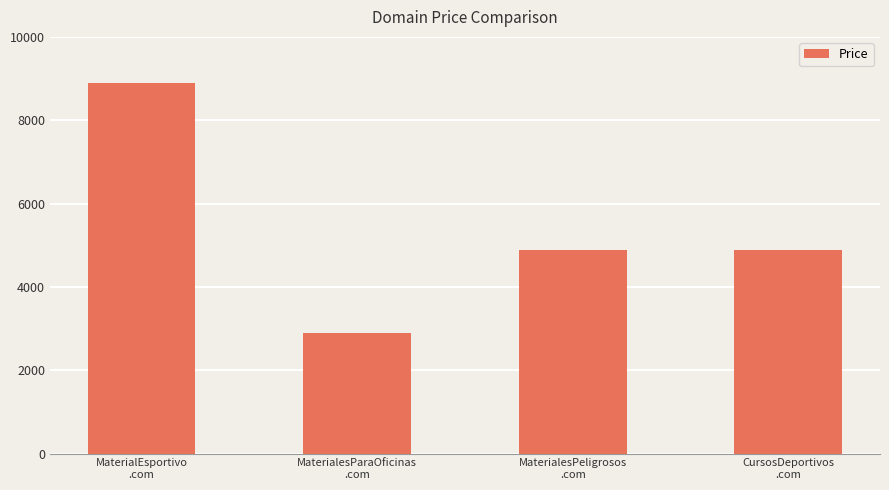

True or false: the data shows 4453 at MaterialEsportivo
.com.

False